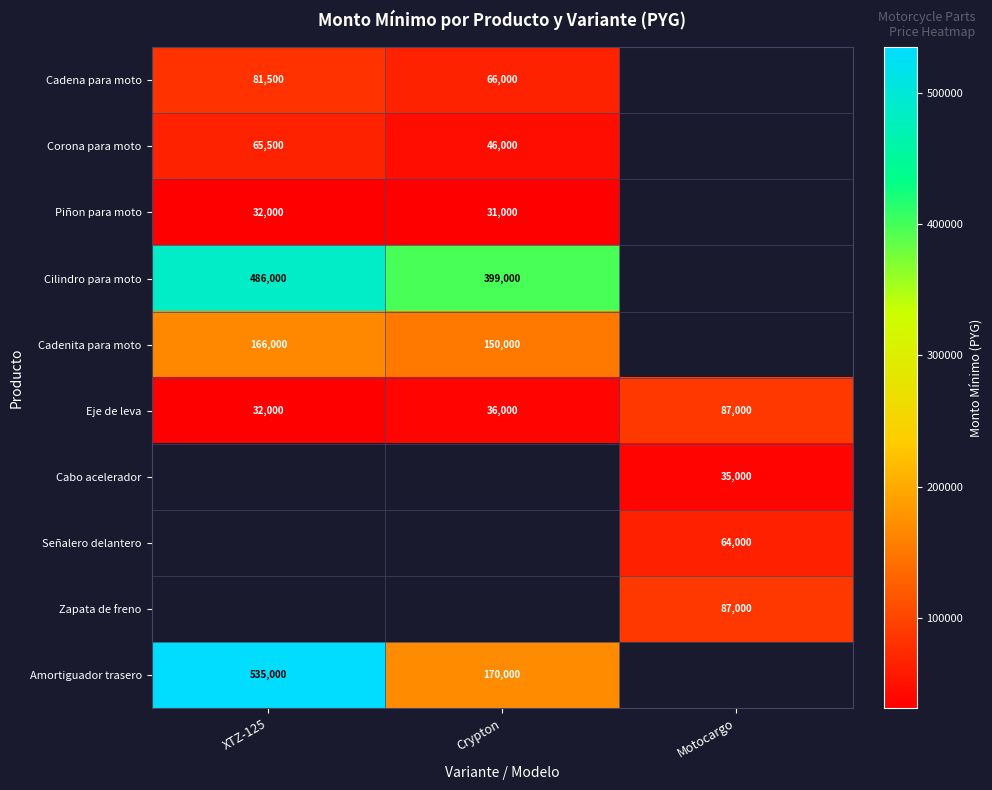

Between XTZ-125 and Crypton, which is larger?

XTZ-125